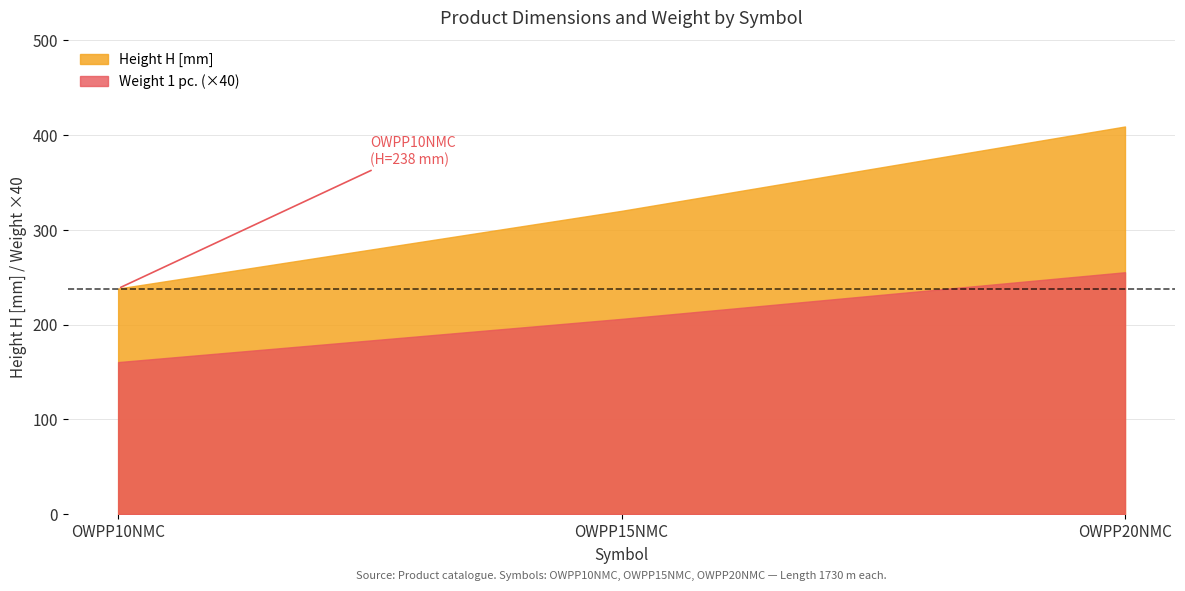

Which has a higher value, OWPP15NMC or OWPP10NMC?

OWPP15NMC